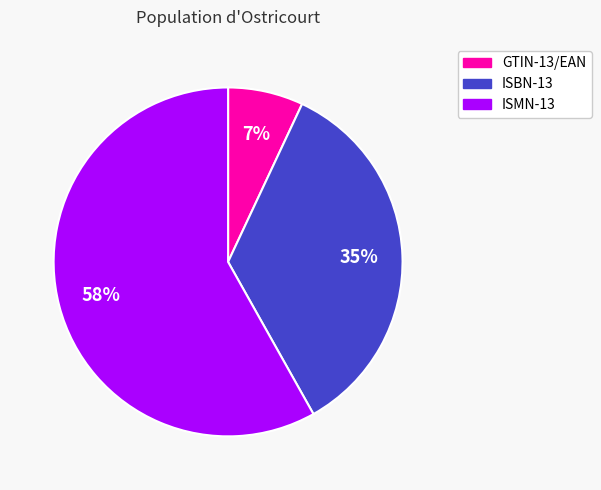

Which slice is the smallest?

GTIN-13/EAN